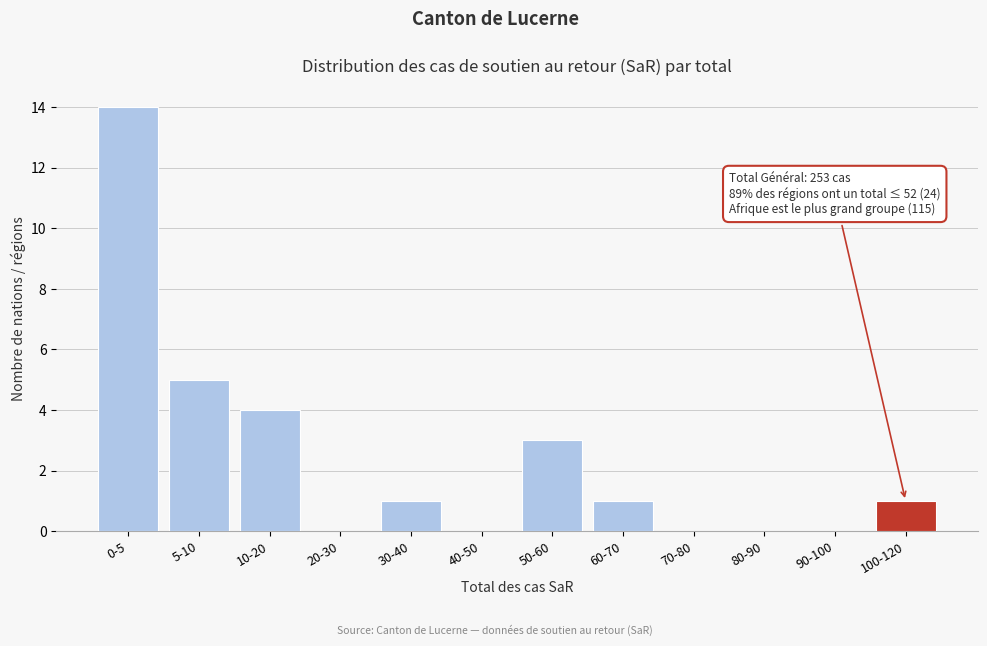

Reading left to right, transcribe all the data shown in this chart.

0-5=14	5-10=5	10-20=4	20-30=0	30-40=1	40-50=0	50-60=3	60-70=1	70-80=0	80-90=0	90-100=0	100-120=1